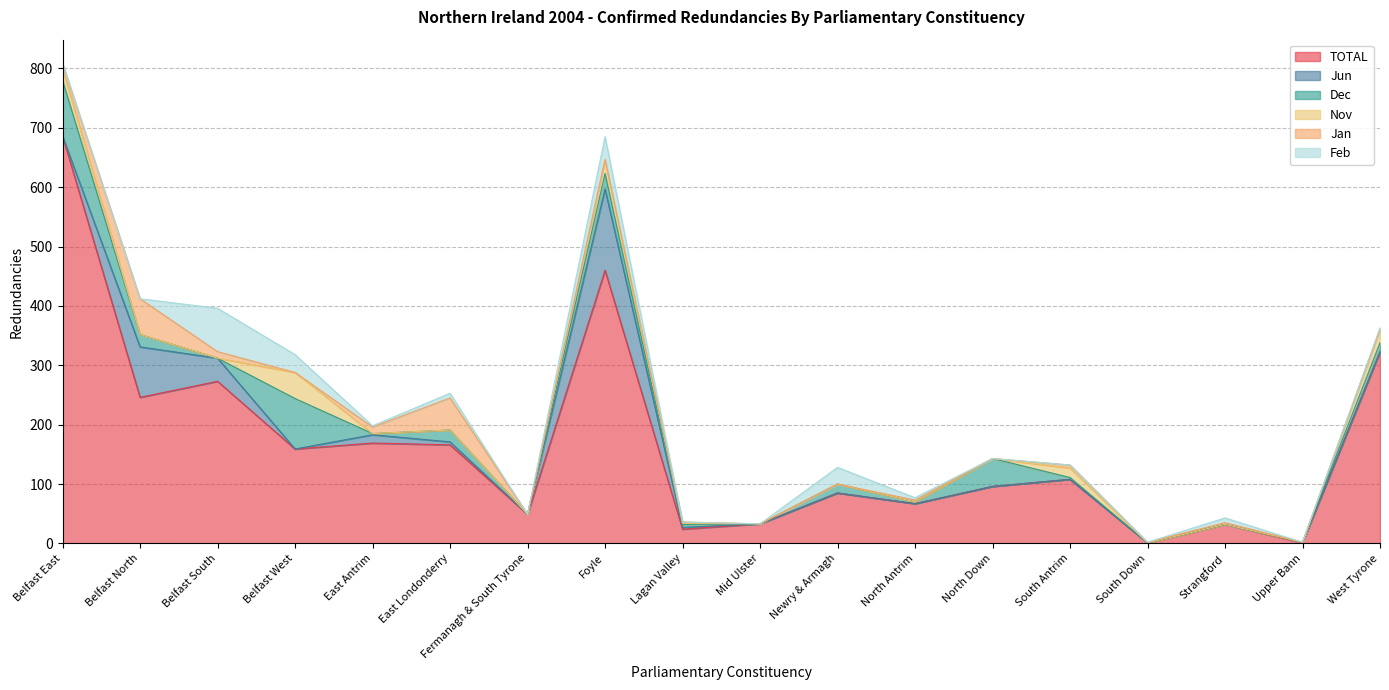

At which label is Jun closest to 68?

Belfast North